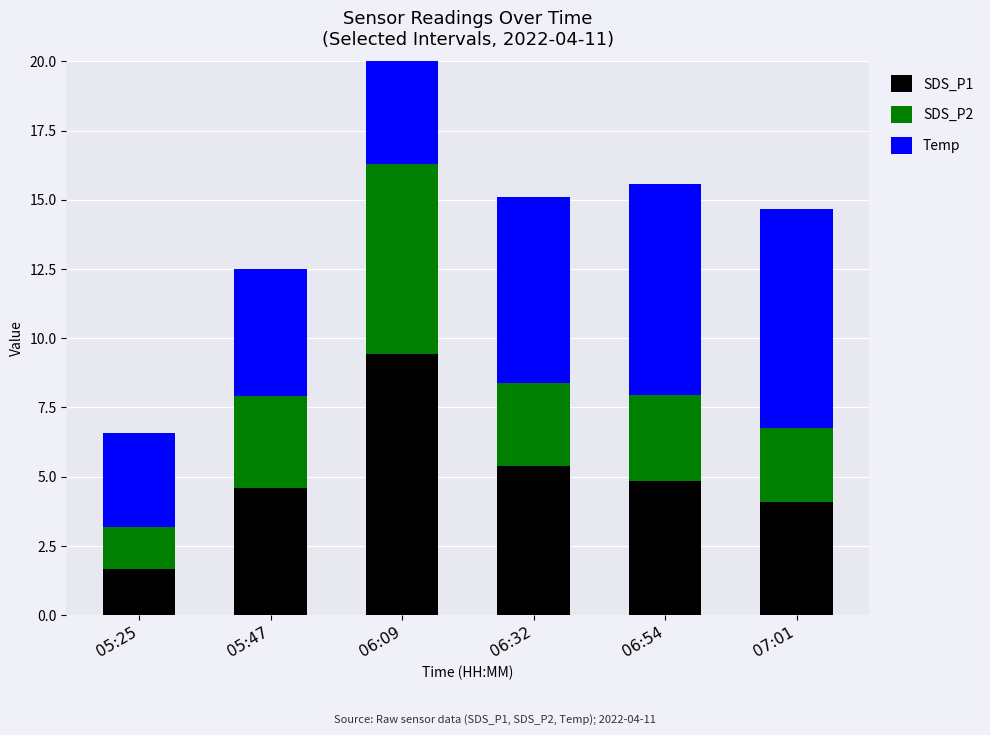

What is the difference between the Temp values at 07:01 and 05:25?

4.5